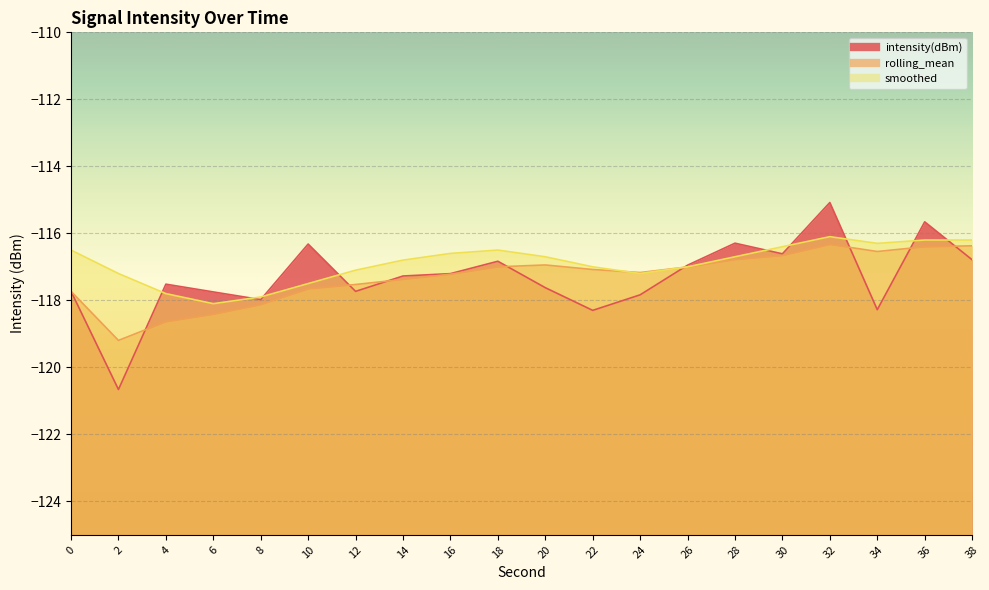

List the series in order of their peak value, lowest first.

rolling_mean, smoothed, intensity(dBm)